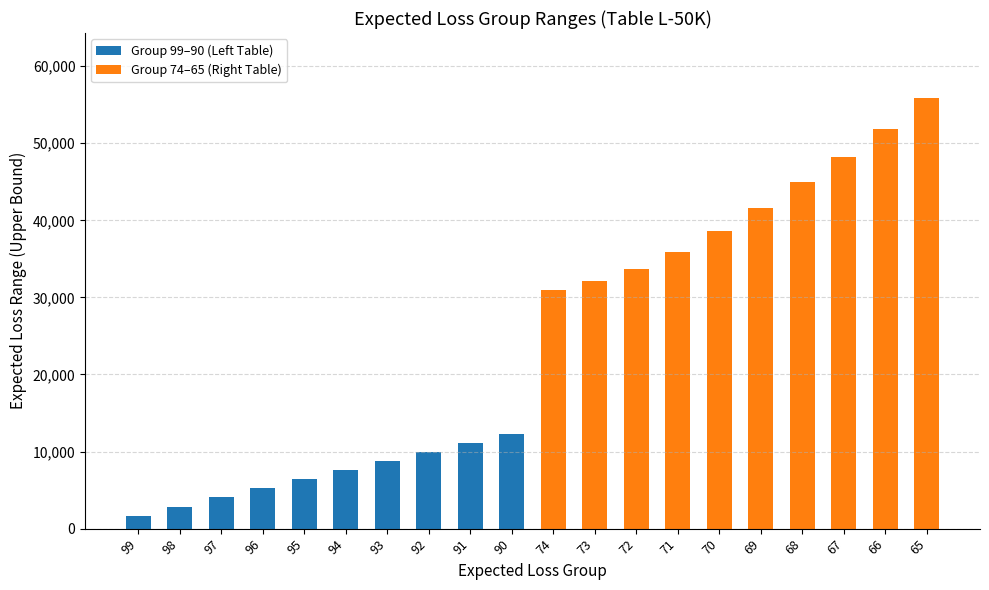

How many data points in Group 74–65 (Right Table) are above 41660?

4